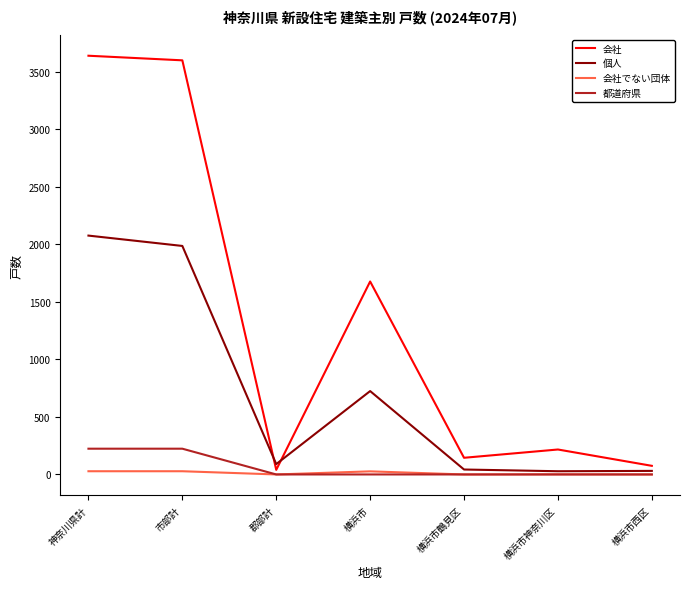

What is the difference between the 会社でない団体 values at 神奈川県計 and 横浜市神奈川区?

27